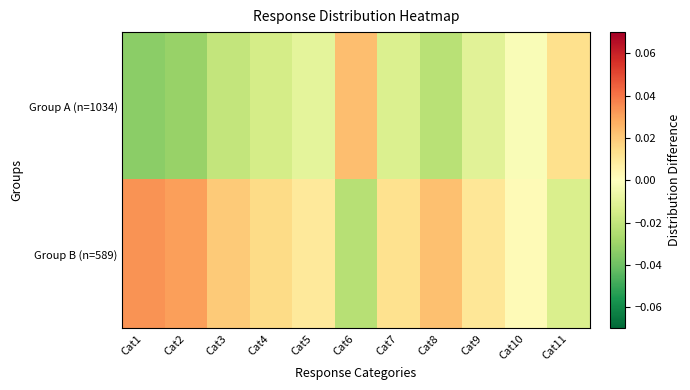

Which series has the largest range (max minus min)?

Group A (n=1034)